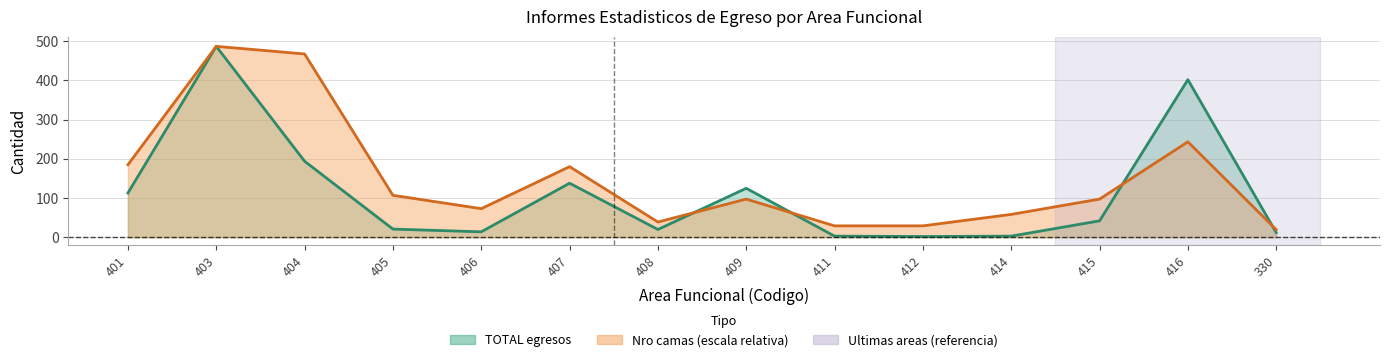

Which has a higher value, 409 or 404?

404